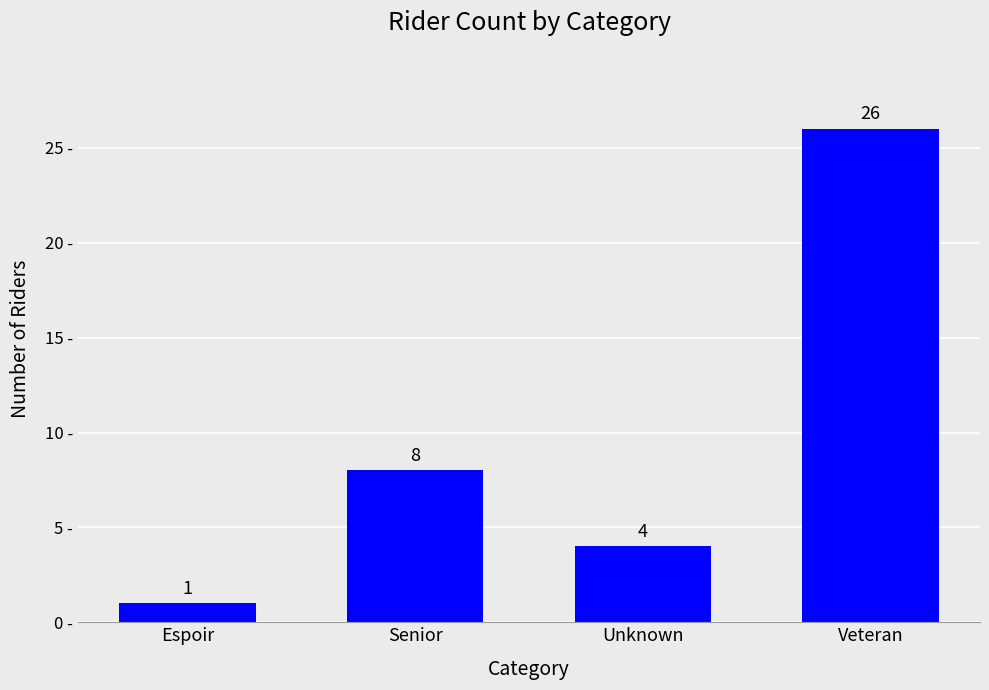

Reading left to right, transcribe all the data shown in this chart.

Espoir=1	Senior=8	Unknown=4	Veteran=26